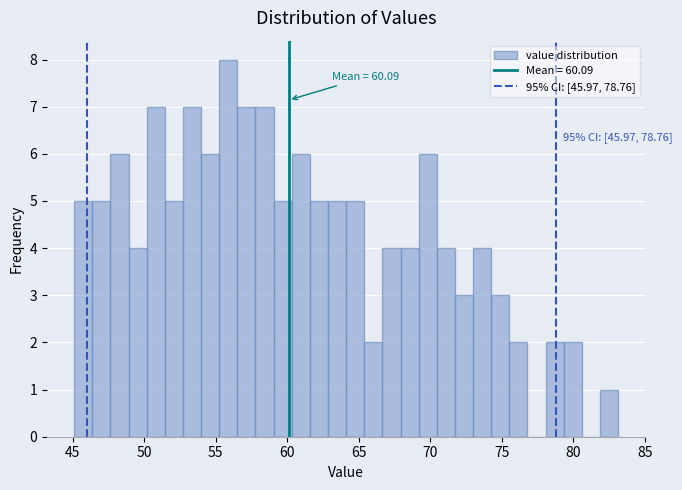

Read against the x-axis, roughly where is the centre of the tallest bar?

56.0